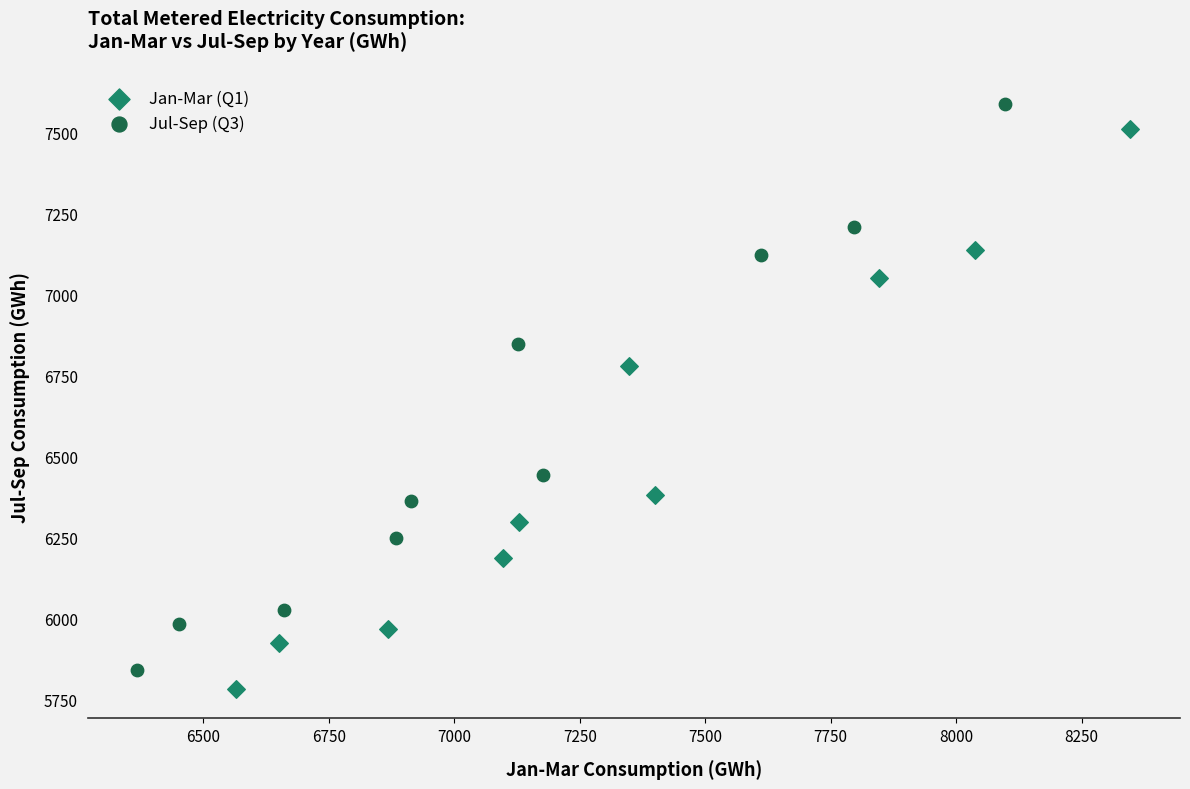

Which series has the widest spread of Y values?

Jul-Sep (Q3)